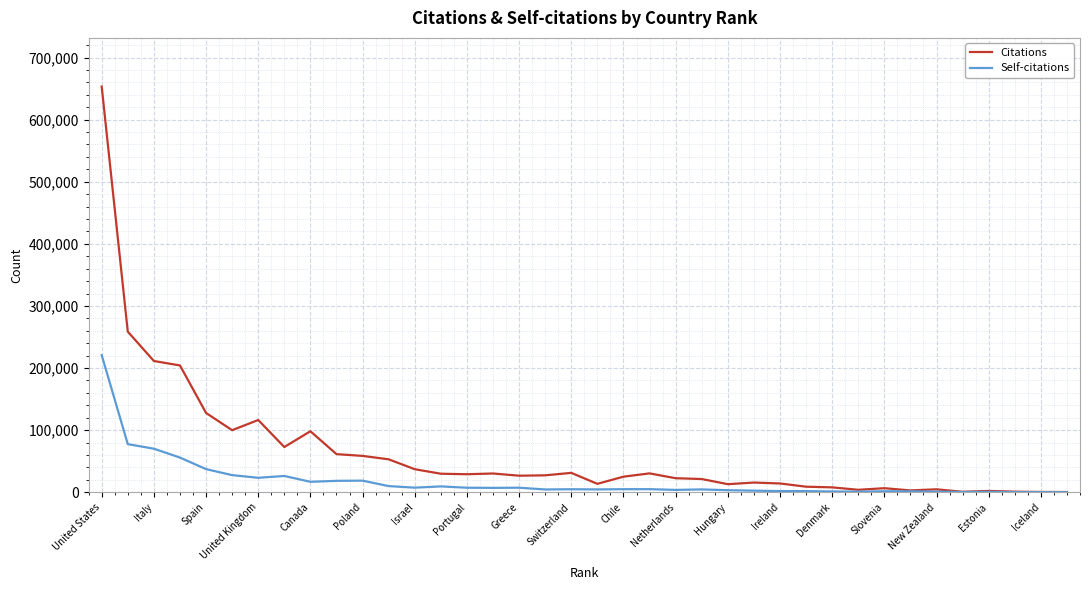

Which series has the largest total across all categories?

Citations